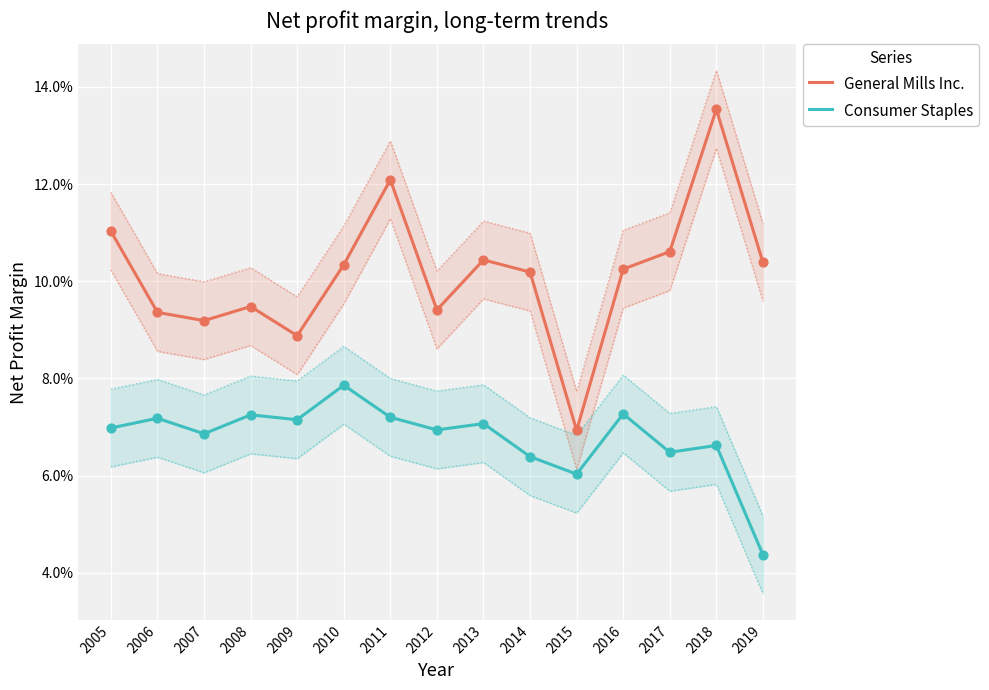

What are all the series names shown in the legend?

General Mills Inc., Consumer Staples